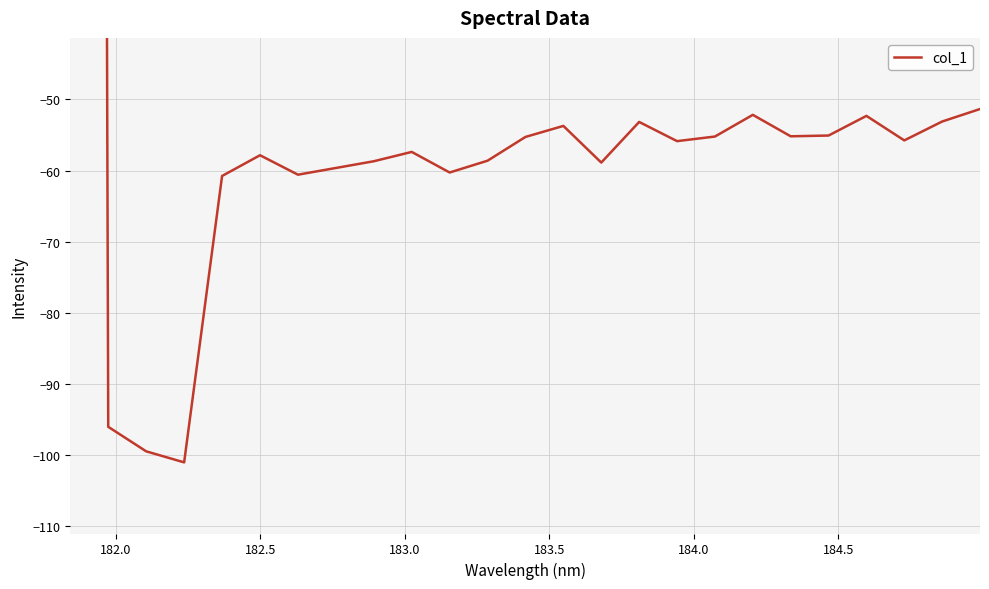

How many lines are shown in the chart?

1